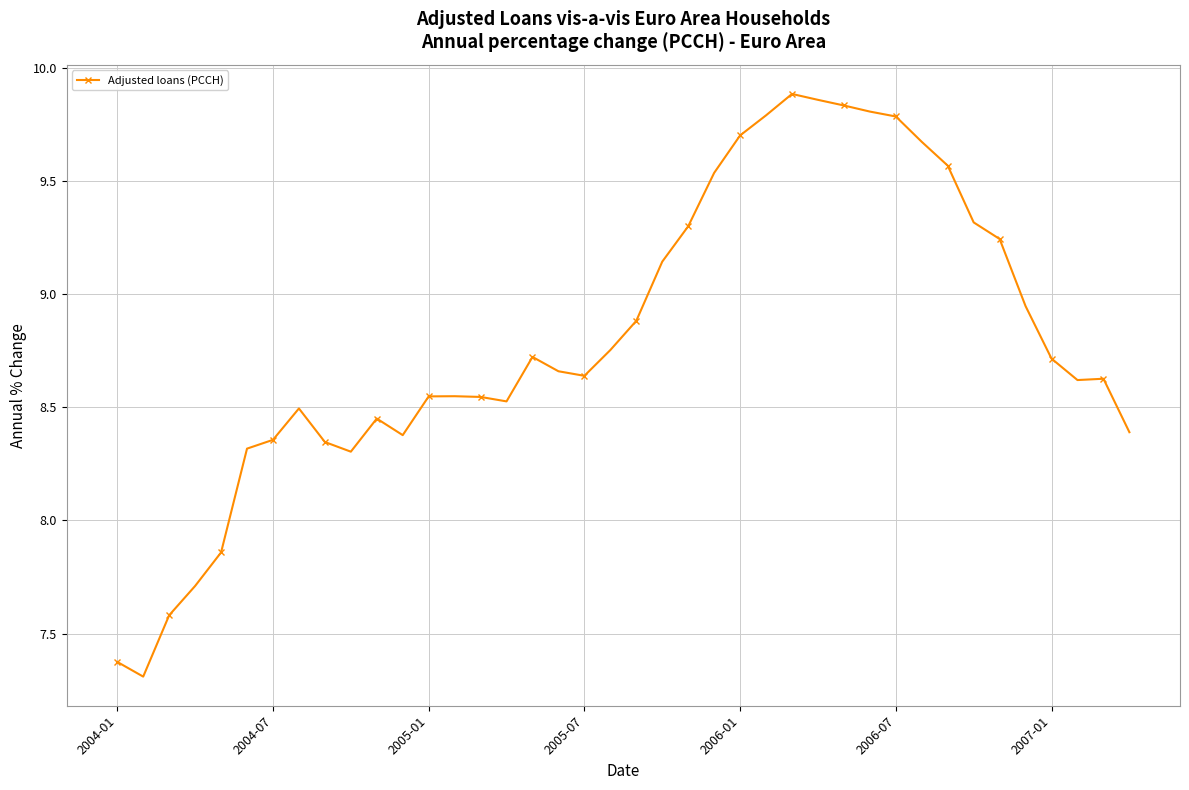

What is the smallest value displayed?

7.3